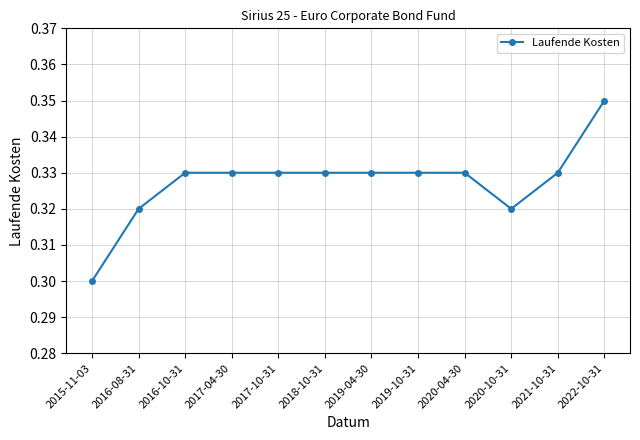

At which category does the chart reach its peak across all series?

2022-10-31